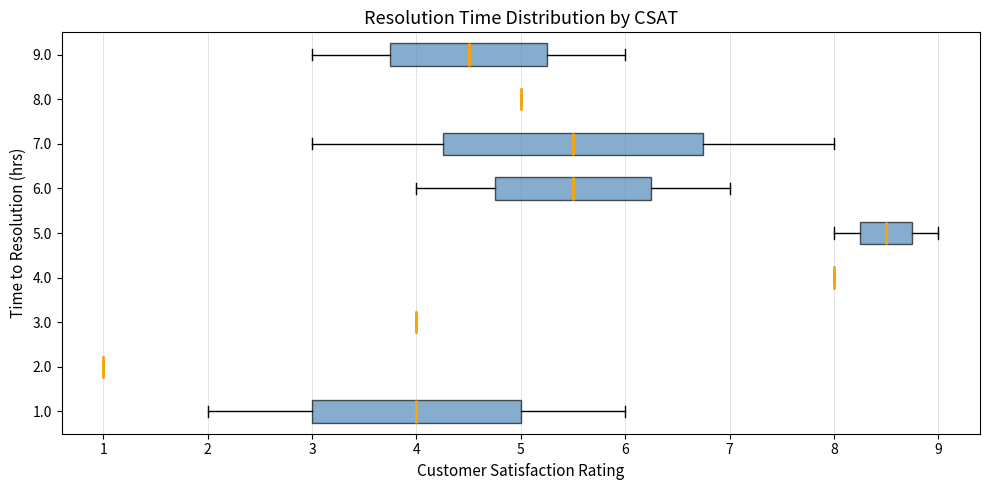

Reading bottom to top, read every box against the x-axis: the position of its median line, the range the box covers, and the ends of its whiskers. The values are not printed on the chart, so give them approximately, as read against the axis.

1.0: median 4.0, box 3.0 to 5.0, whiskers 2.0 to 6.0
2.0: box collapsed to a line at 1.0, whiskers 1.0 to 1.0
3.0: box collapsed to a line at 4.0, whiskers 4.0 to 4.0
4.0: box collapsed to a line at 8.0, whiskers 8.0 to 8.0
5.0: median 8.5, box 8.3 to 8.8, whiskers 8.0 to 9.0
6.0: median 5.5, box 4.8 to 6.3, whiskers 4.0 to 7.0
7.0: median 5.5, box 4.3 to 6.8, whiskers 3.0 to 8.0
8.0: box collapsed to a line at 5.0, whiskers 5.0 to 5.0
9.0: median 4.5, box 3.8 to 5.3, whiskers 3.0 to 6.0